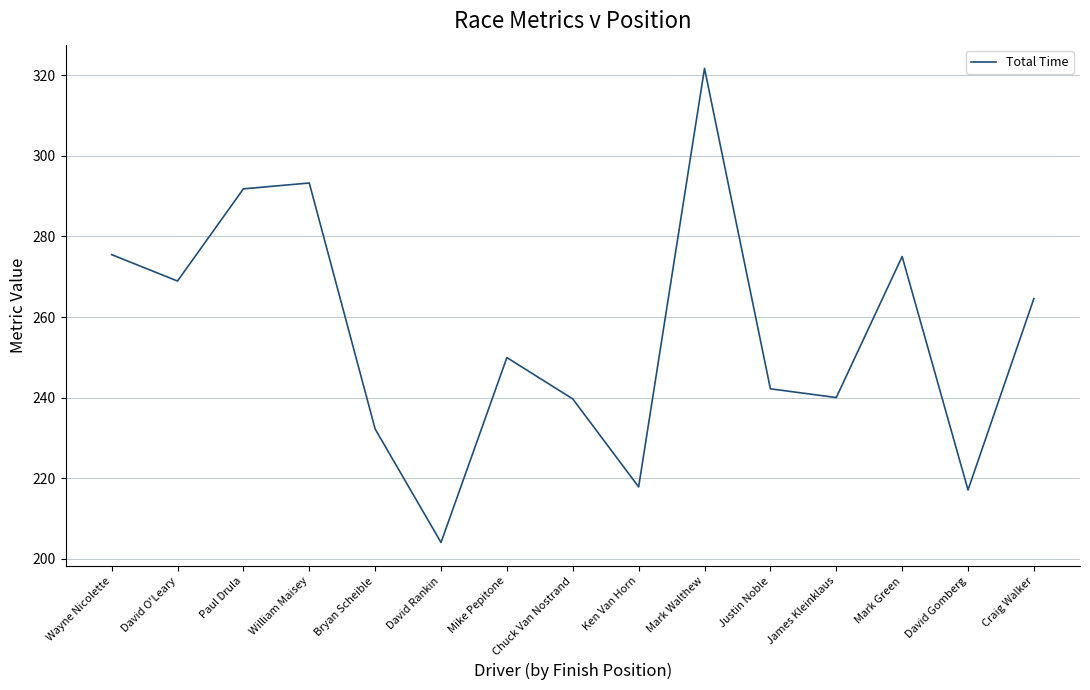

What position from the right is James Kleinklaus?

4